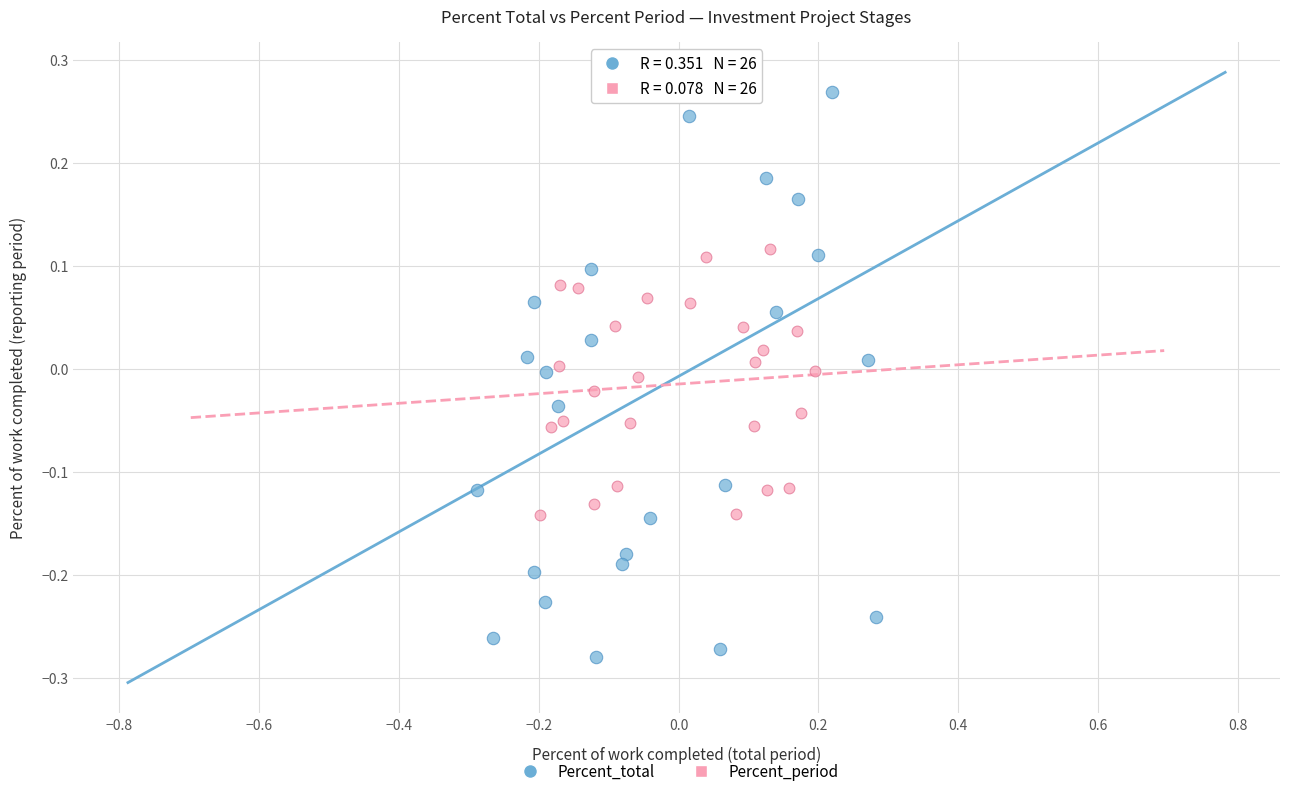

Which series reaches the maximum Y coordinate?

Percent_total